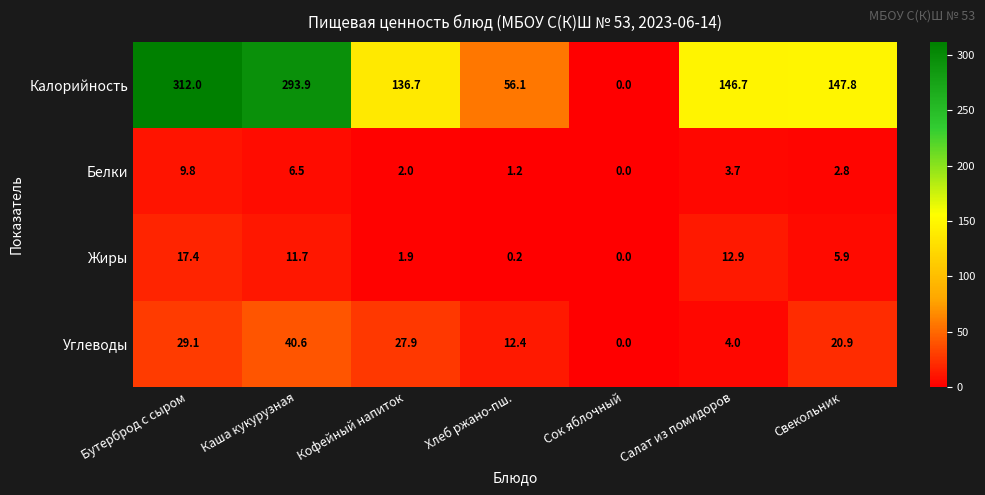

How many series are shown in this chart?

4